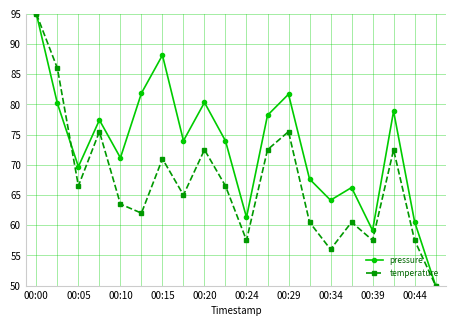

Which series has the largest total across all categories?

pressure